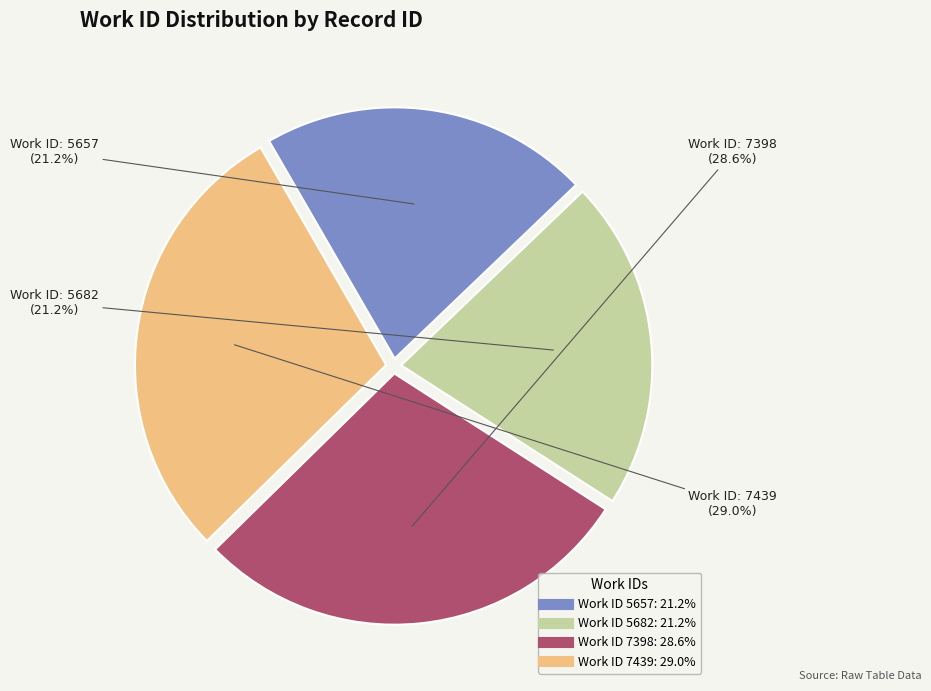

Does any single category account for the majority?

No